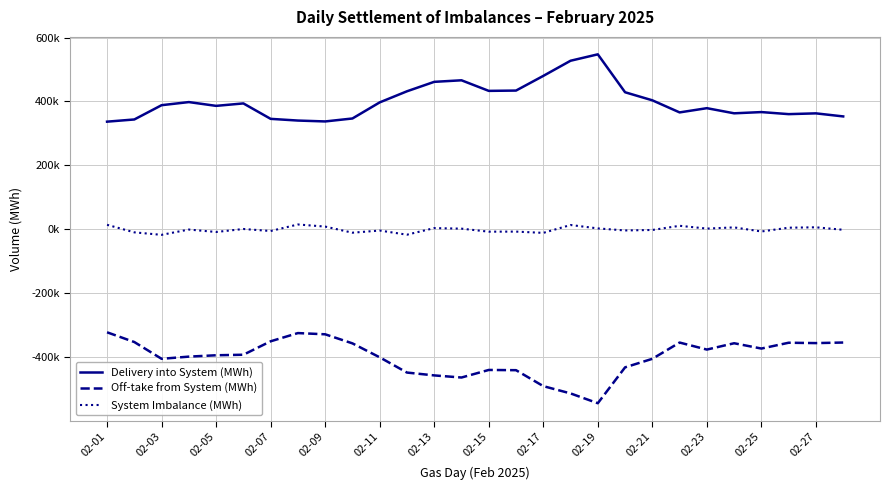

Reading left to right, transcribe all the data shown in this chart.

Delivery into System (MWh): 336557.9	343426.8	388126.8	397875.0	386009.8	393689.7	345345.9	340030.4	337243.4	346507.4	396902.3	431650.5	461230.2	466080.8	432955.0	433905.2	479830.2	527292.9	547363.0	428619.9	403388.4	365534.7	378787.3	362710.9	366563.3	360129.4	362550.2	352968.6
Off-take from System (MWh): -322924.9	-353427.7	-405941.9	-399107.8	-394868.5	-393187.6	-351129.2	-325395.1	-329194.7	-357600.4	-401279.3	-448986.1	-457915.0	-464517.6	-440835.2	-441563.4	-491492.3	-514302.3	-545019.8	-432665.3	-405957.7	-355038.1	-377010.3	-357212.8	-373834.4	-355603.7	-356754.2	-354971.3
System Imbalance (MWh): 13633.1	-10000.9	-17815.1	-1232.8	-8858.6	502.0	-5783.3	14635.3	8048.7	-11093.1	-4377.0	-17335.6	3315.2	1563.2	-7880.2	-7658.2	-11662.0	12990.7	2343.3	-4045.4	-2569.4	10496.6	1777.0	5498.1	-7271.1	4525.7	5796.0	-2002.6